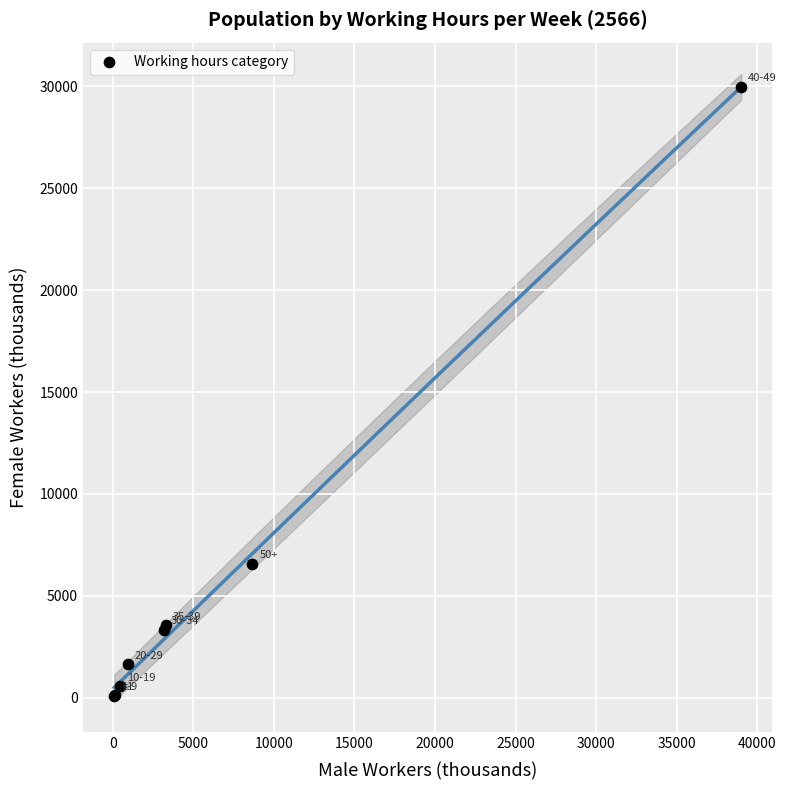

What Y value in the scatter plot is closest to 15037?

6577.0